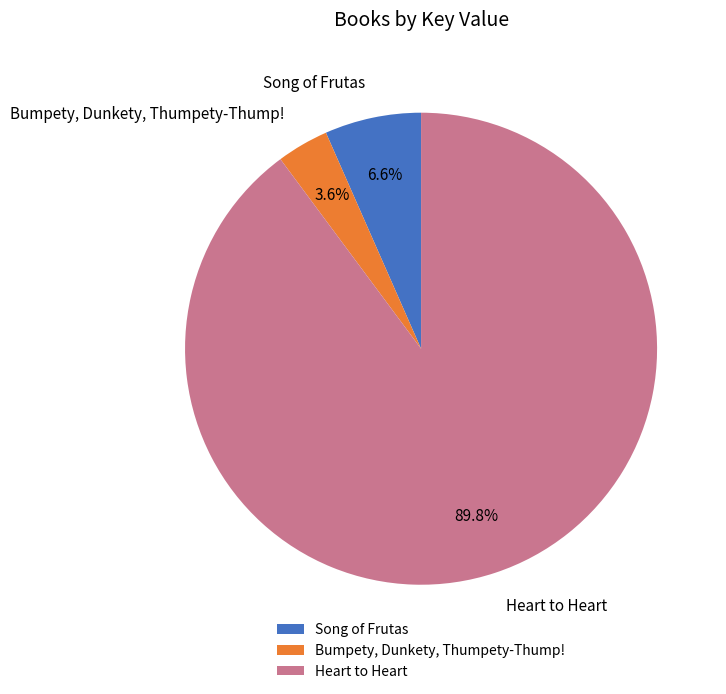

Approximately how many times larger is the value at Heart to Heart compared to Song of Frutas?

13.6